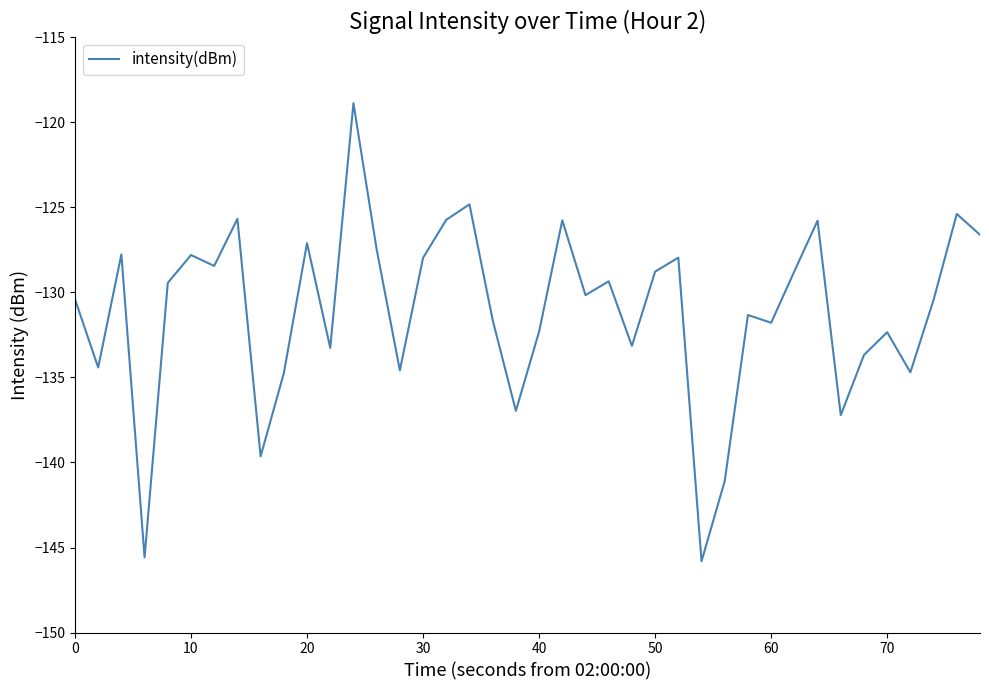

How many interior local valleys (lower than both neighbors) does the data have?

13